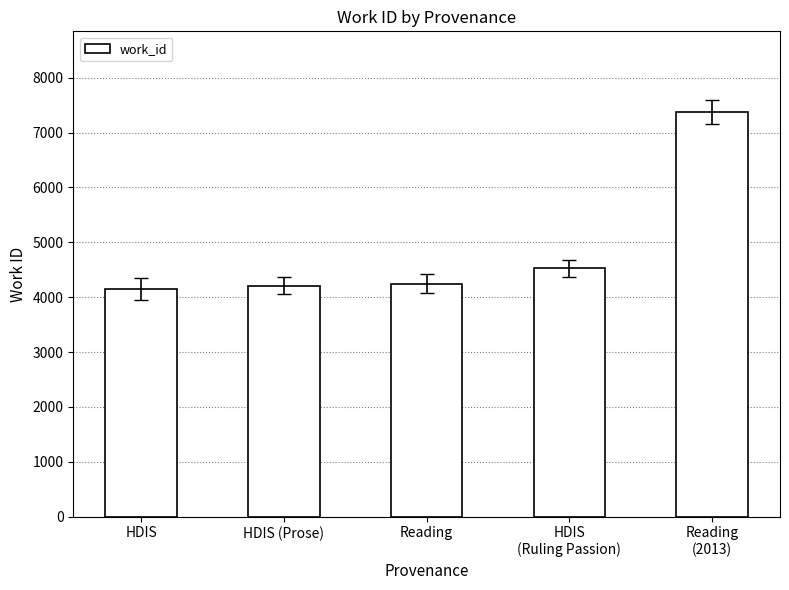

True or false: the data shows 4151 at HDIS.

True